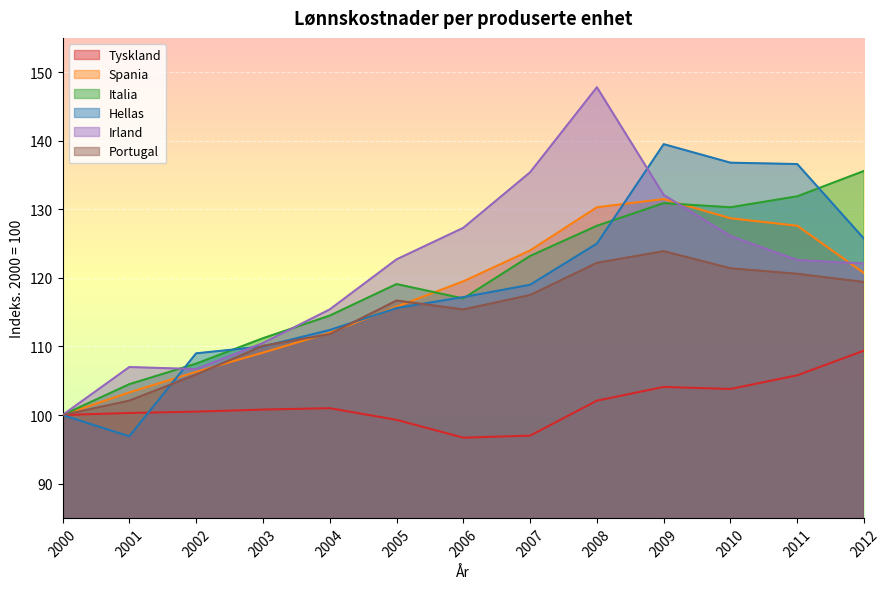

At which category does Irland reach its first local peak?

2001